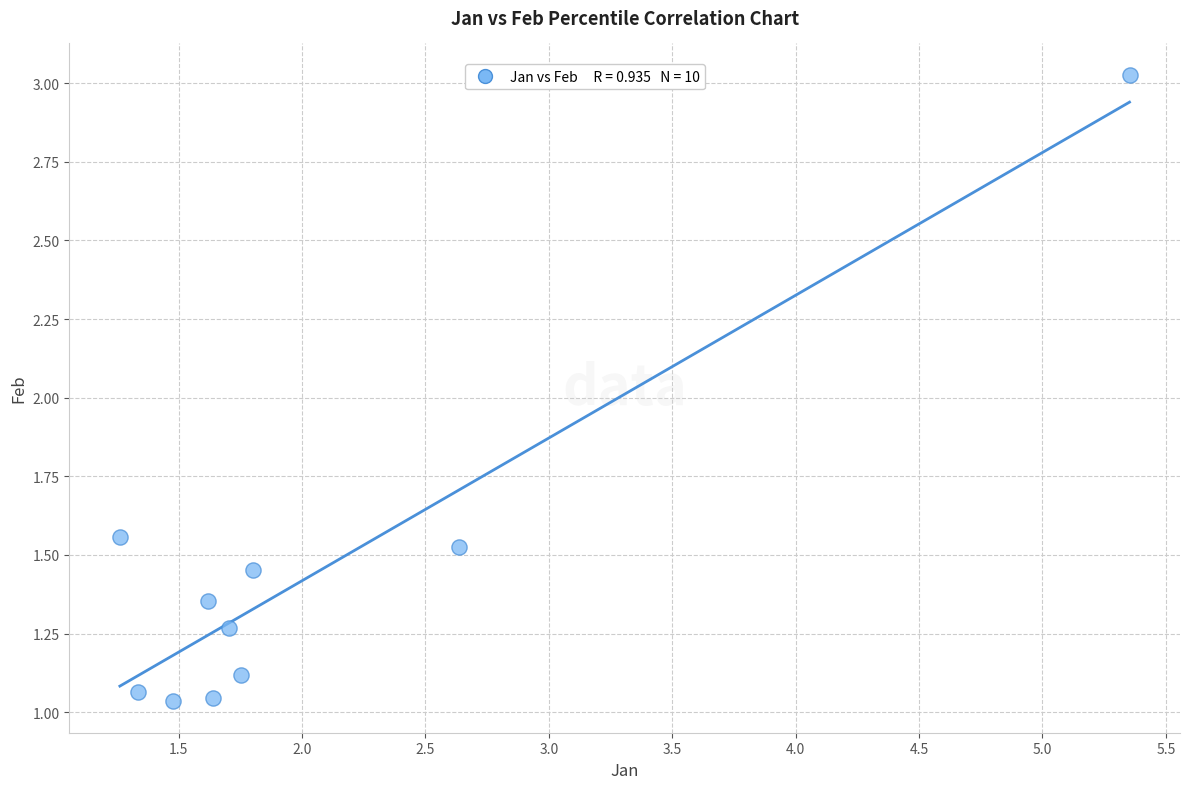

What is the range of X values (max minus min)?

4.1